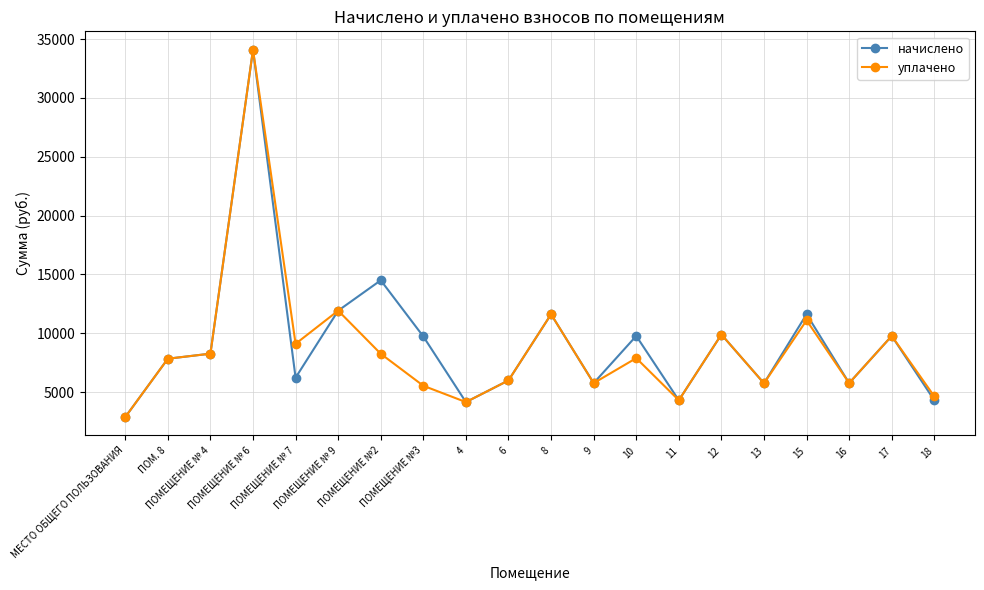

True or false: уплачено has a value of 7833.6 at ПОМ. 8.

True